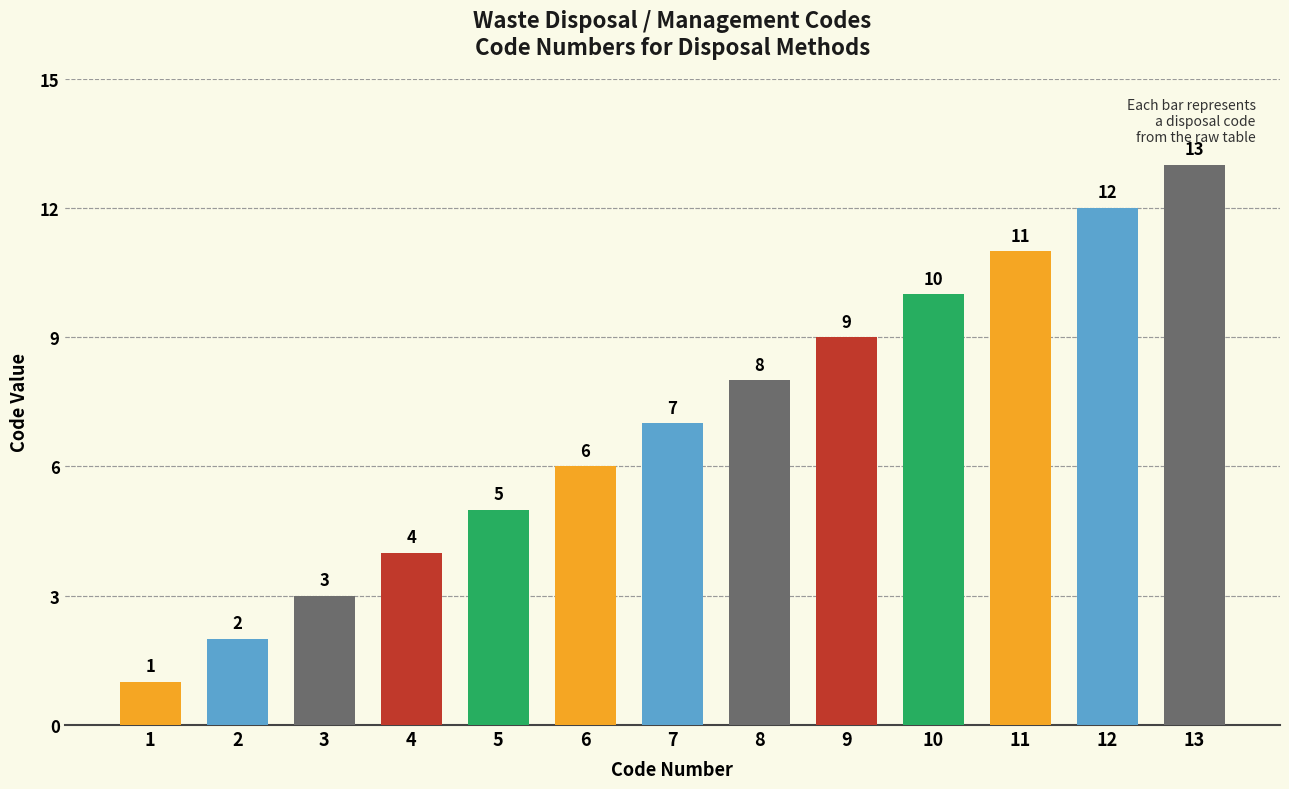

What position from the left is Wastewater Receiving Onsite Treatment?

11